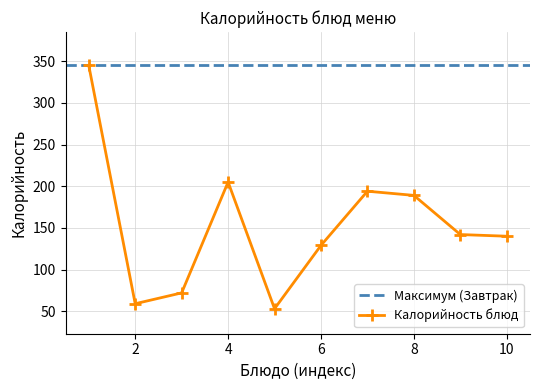

What is the minimum value shown in the chart?

53